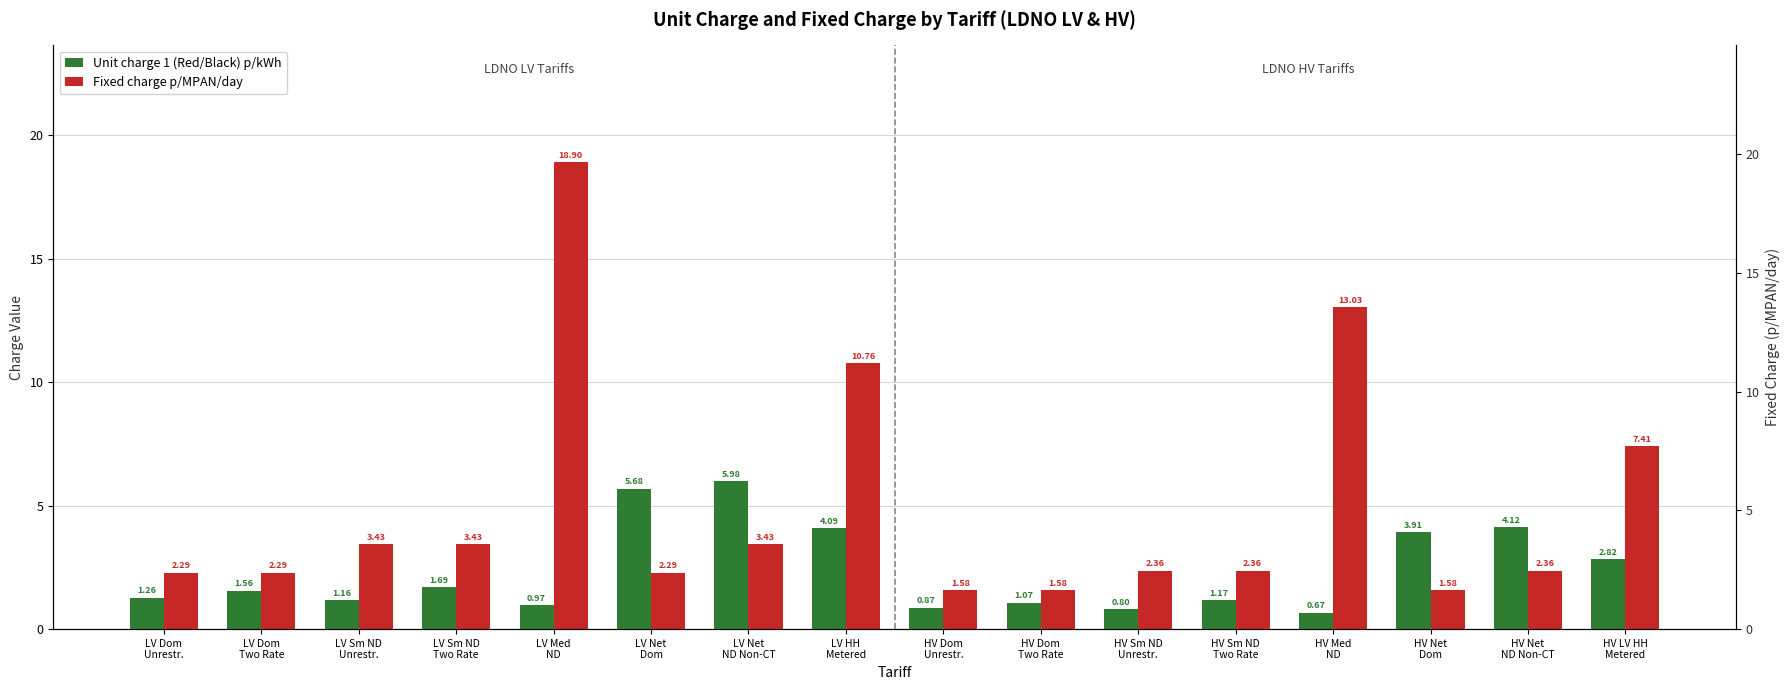

How many values in the Fixed charge p/MPAN/day series are below 2?

3